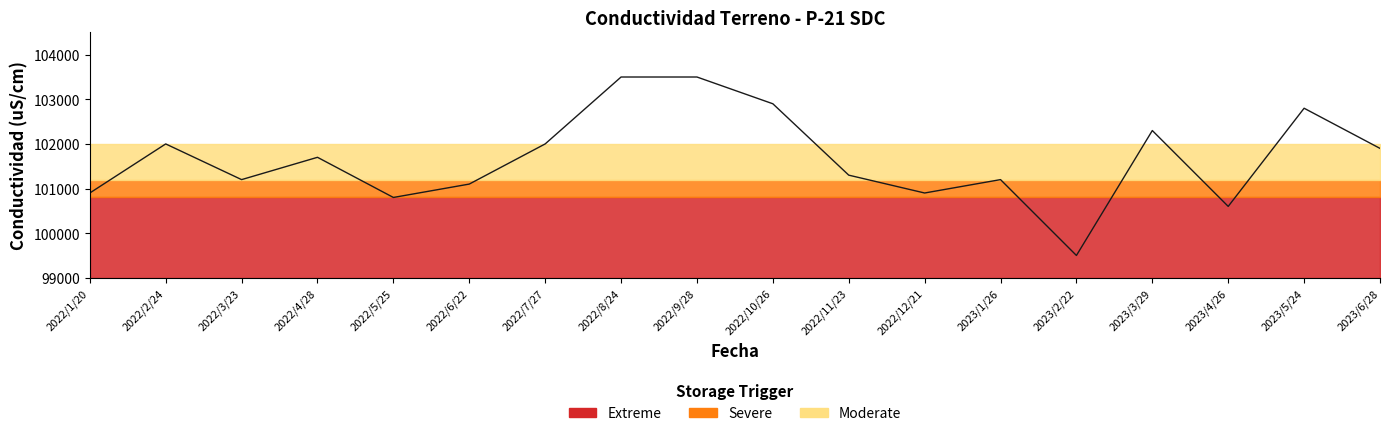

How many lines are shown in the chart?

1